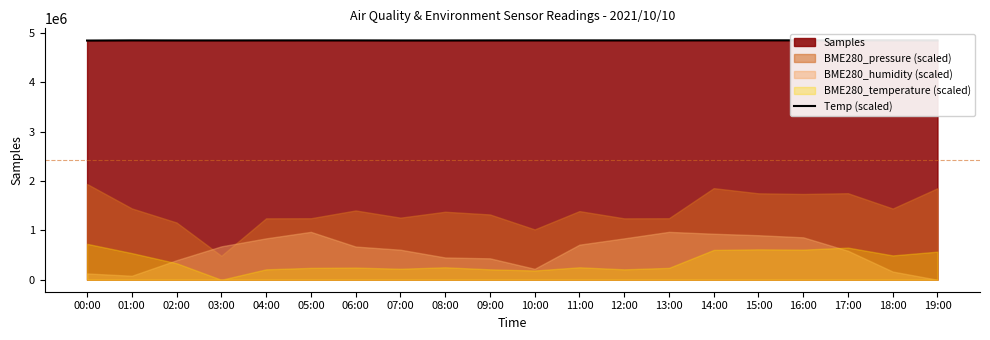

Count the number of categories in the chart.

20